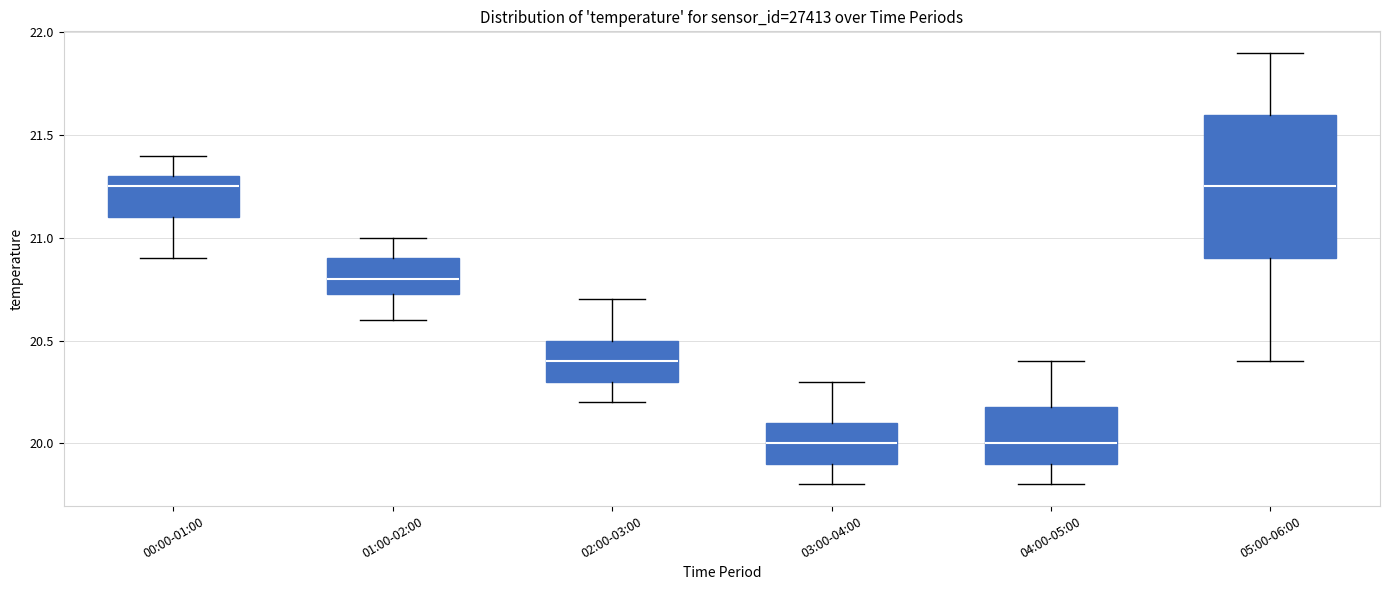

Where does the upper whisker of the box for 01:00-02:00 end on the y-axis? The values are not printed on the chart, so give them approximately, as read against the axis.

21.00